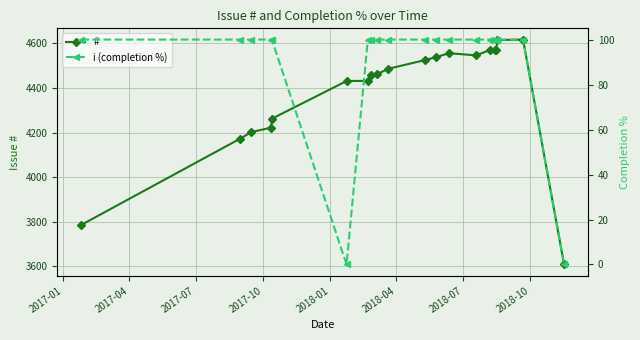

Reading left to right, what are all the values shown in this chart?

#: 3786	4173	4202	4222	4262	4431	4432	4456	4461	4486	4525	4538	4556	4546	4571	4570	4569	4615	4617	3608
i (completion %): 100	100	100	100	100	0	100	100	100	100	100	100	100	100	100	100	100	100	100	0